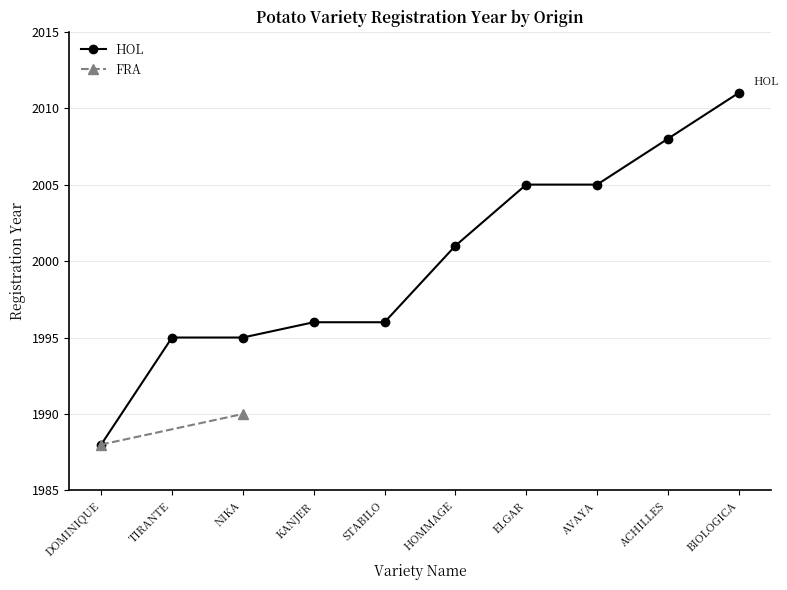

Reading left to right, extract all data points from this chart.

1988	1995	1995	1996	1996	2001	2005	2005	2008	2011